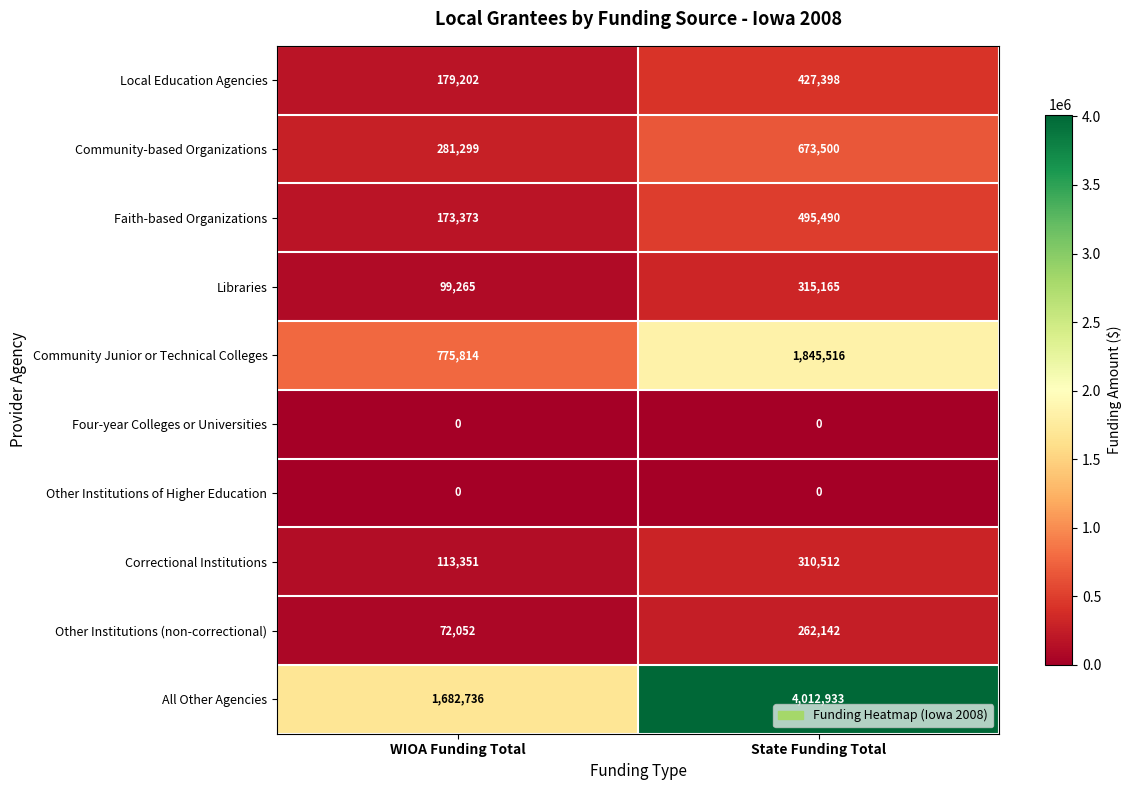

Count the number of categories in the chart.

2